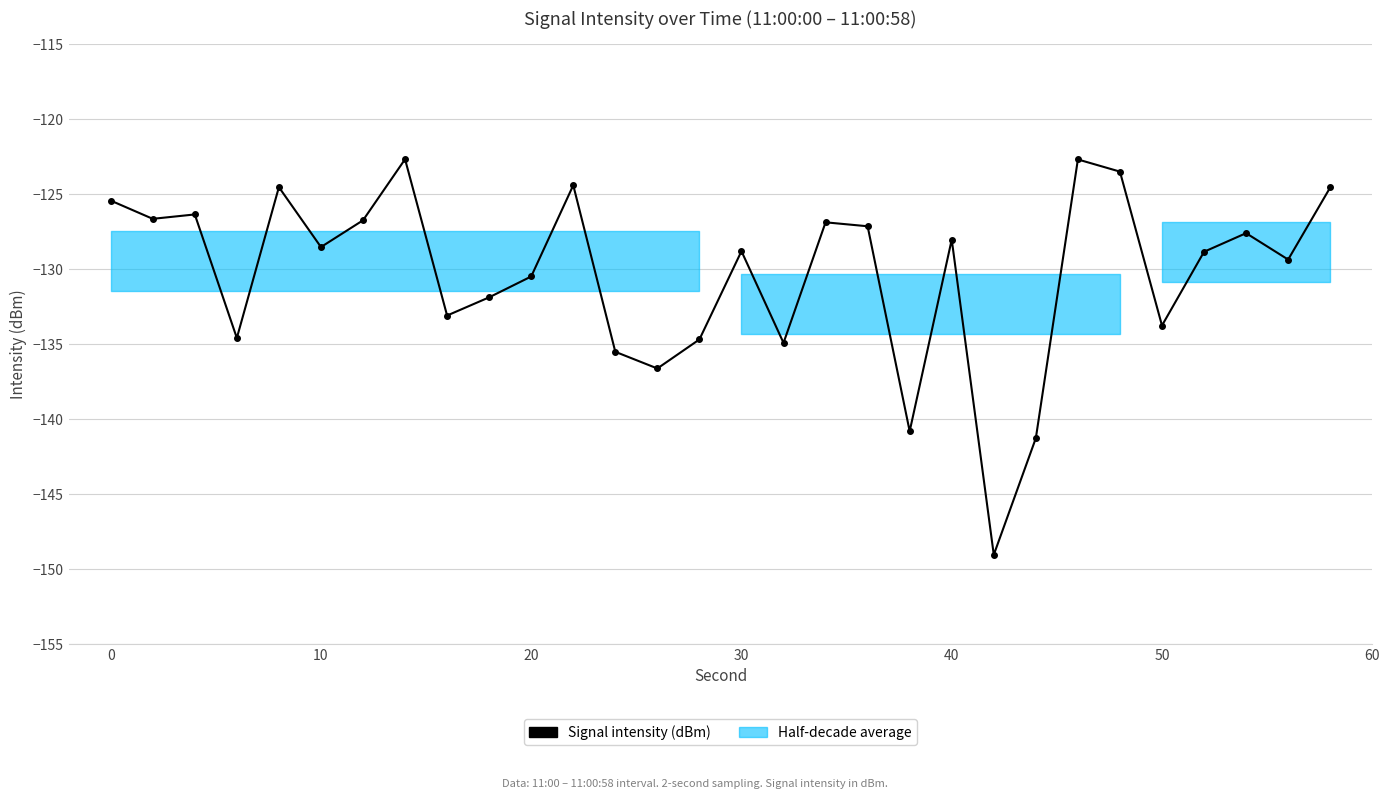

Does the chart have visible grid lines?

Yes